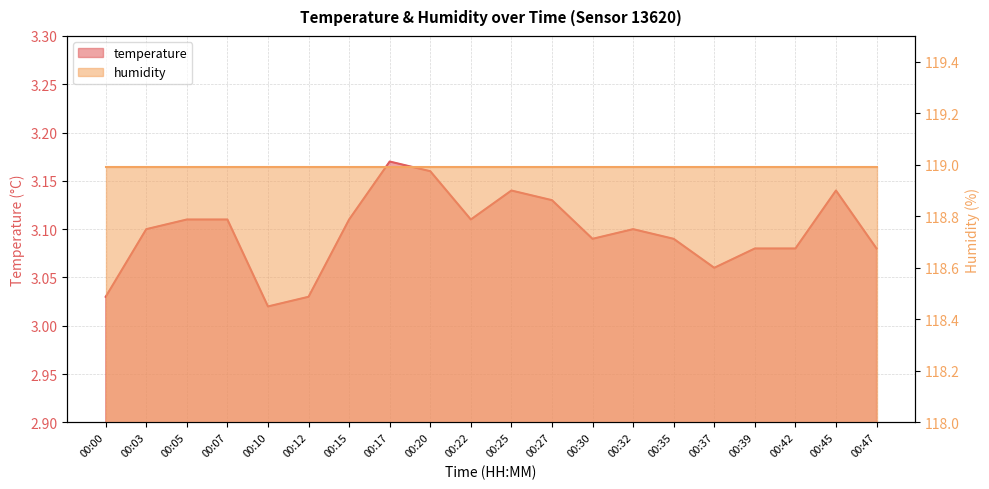

Reading right to left, extract all data points from this chart.

00:47=3.1	00:45=3.1	00:42=3.1	00:39=3.1	00:37=3.1	00:35=3.1	00:32=3.1	00:30=3.1	00:27=3.1	00:25=3.1	00:22=3.1	00:20=3.2	00:17=3.2	00:15=3.1	00:12=3.0	00:10=3.0	00:07=3.1	00:05=3.1	00:03=3.1	00:00=3.0